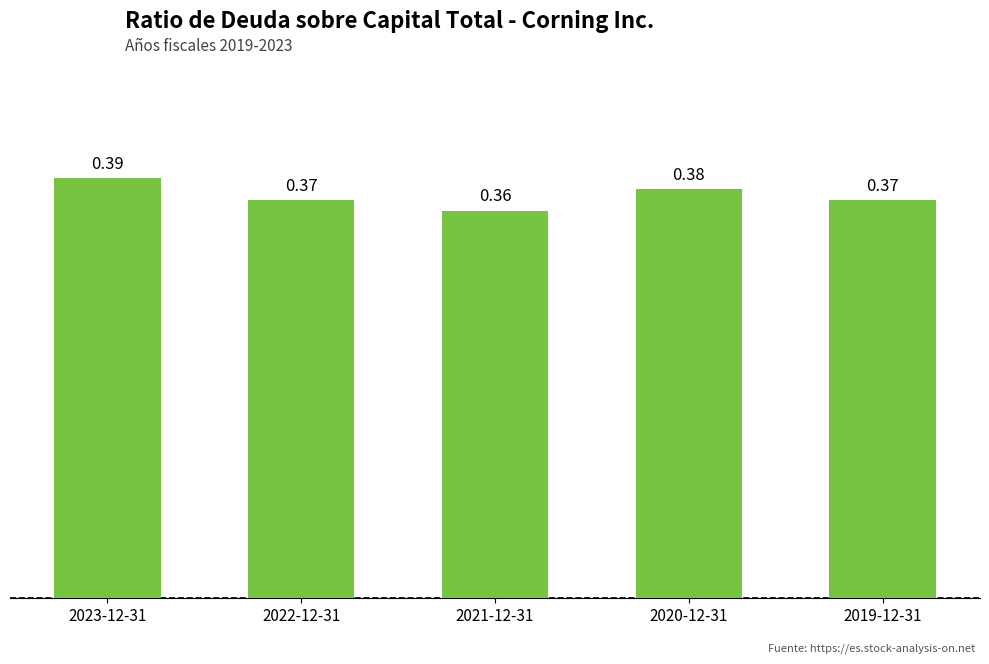

Are the bars grouped side by side (vs. stacked)?

No